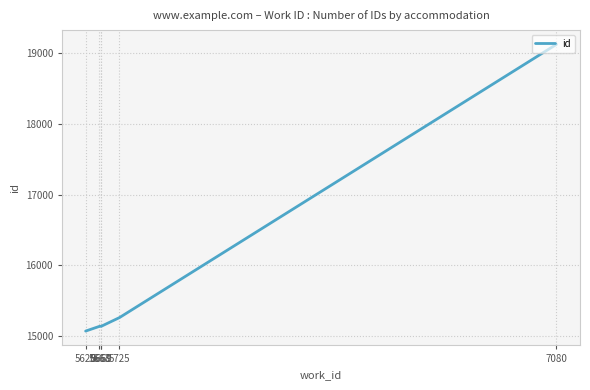

Does the chart display data point markers on the line(s)?

No